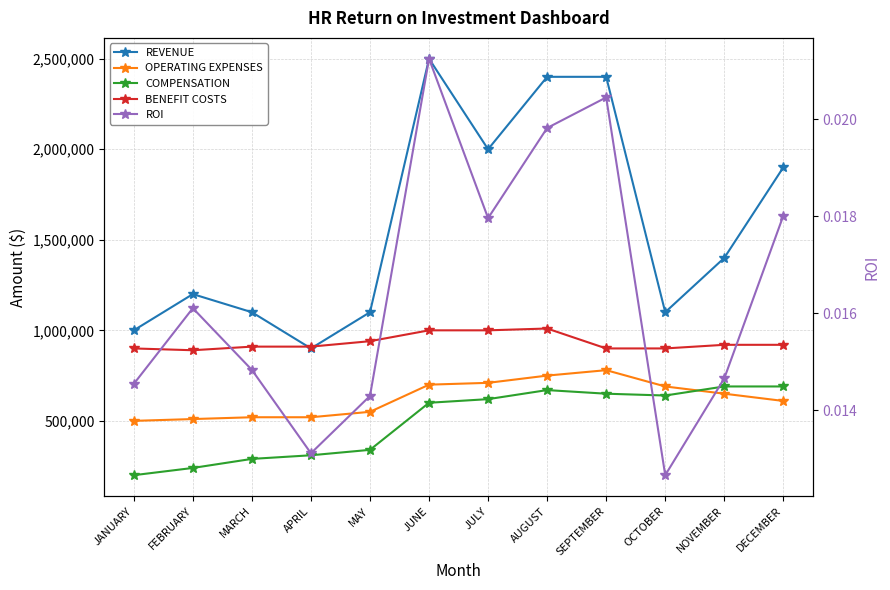

Reading left to right, extract all data points from this chart.

REVENUE: 1000000.0	1200000.0	1100000.0	900000.0	1100000.0	2500000.0	2000000.0	2400000.0	2400000.0	1100000.0	1400000.0	1900000.0
OPERATING EXPENSES: 500000.0	510000.0	520000.0	520000.0	550000.0	700000.0	710000.0	750000.0	780000.0	690000.0	650000.0	610000.0
COMPENSATION: 200000.0	240000.0	290000.0	310000.0	340000.0	600000.0	620000.0	670000.0	650000.0	640000.0	690000.0	690000.0
BENEFIT COSTS: 900000.0	890000.0	910000.0	910000.0	940000.0	1000000.0	1000000.0	1010000.0	900000.0	900000.0	920000.0	920000.0
ROI: 0.0	0.0	0.0	0.0	0.0	0.0	0.0	0.0	0.0	0.0	0.0	0.0